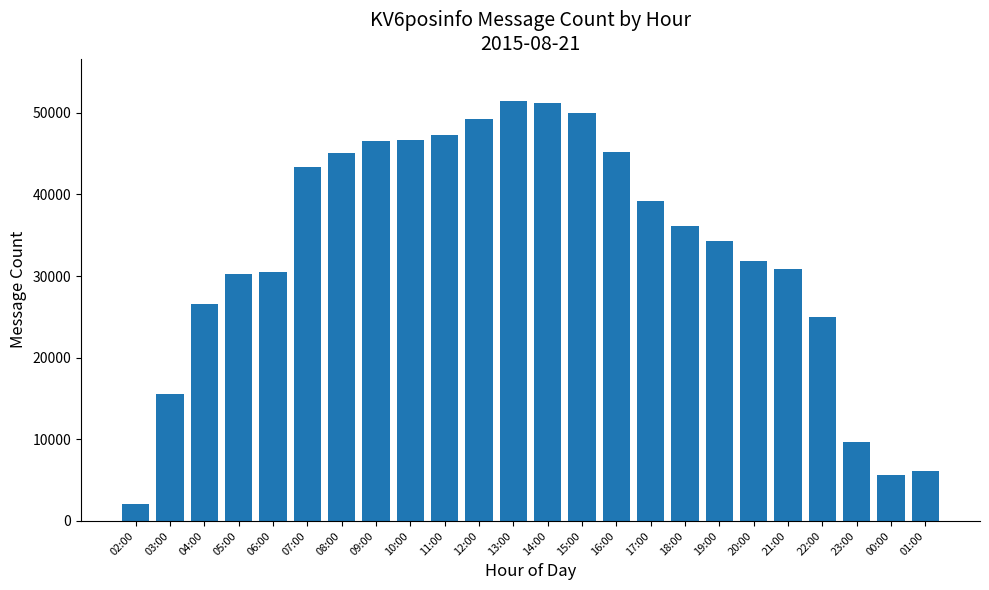

What is the value of the 9th bar from the left?

46670